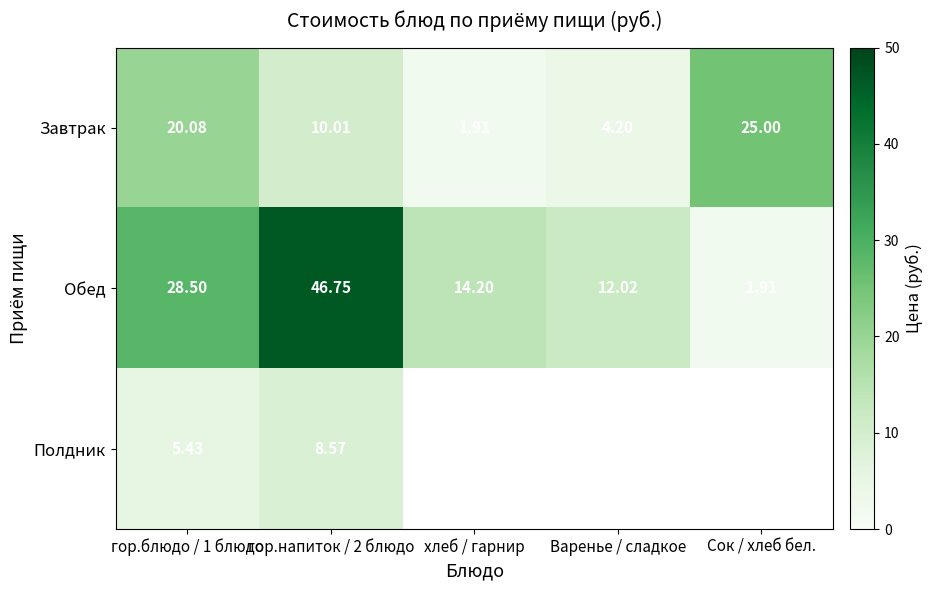

List the labels in order of Обед value, smallest first.

Сок / хлеб бел., Варенье / сладкое, хлеб / гарнир, гор.блюдо / 1 блюдо, гор.напиток / 2 блюдо